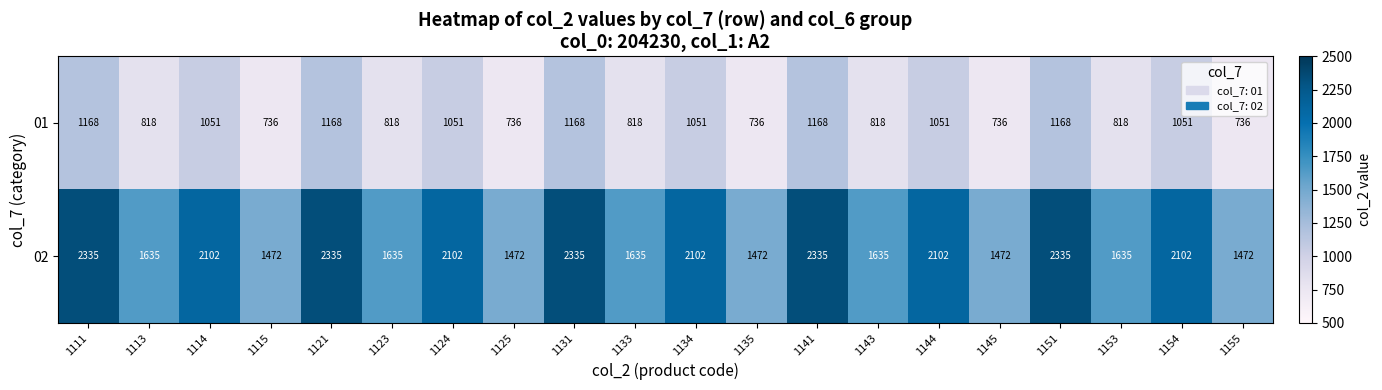

What is the total value across all series at 1144?

3153